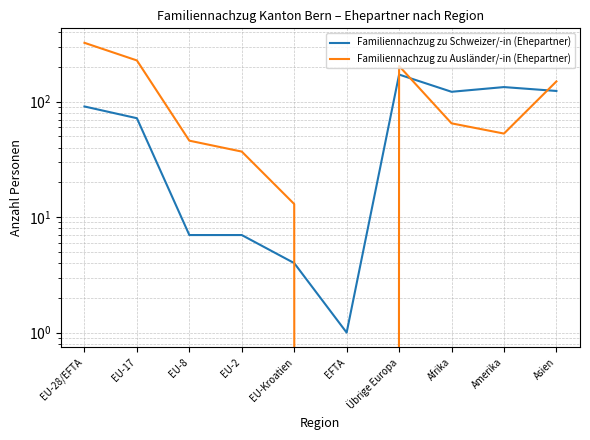

Where is Familiennachzug zu Ausländer/-in (Ehepartner) nearest to the value 162?

Asien